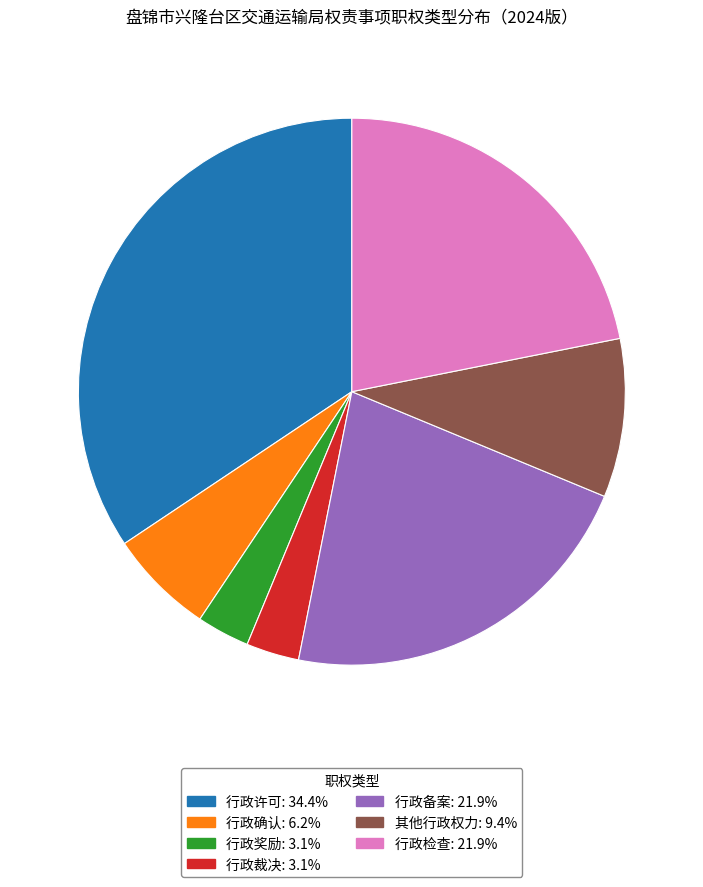

Does 行政检查: 21.9% represent more than half of the total?

No